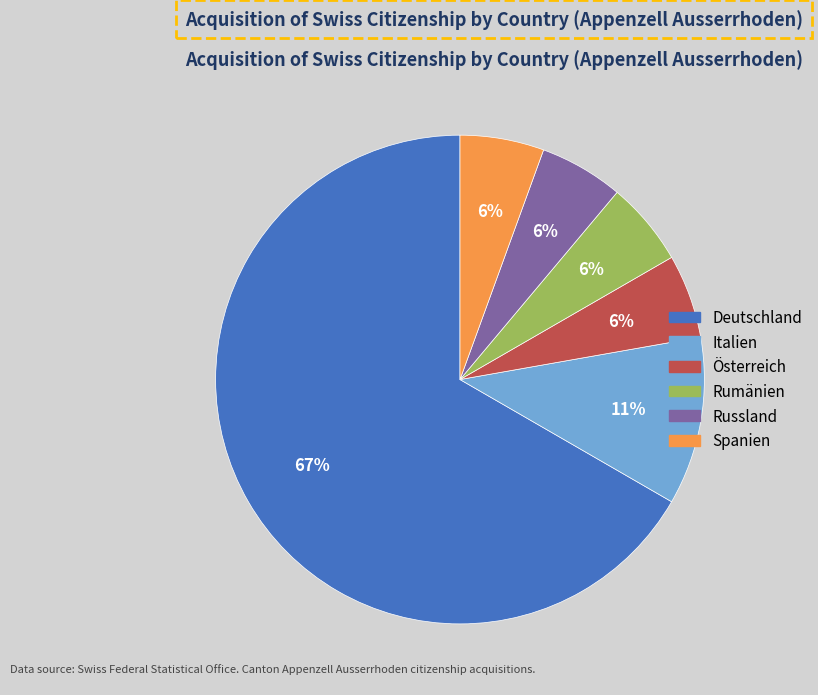

Combined, do Deutschland and Rumänien account for over 50%?

Yes